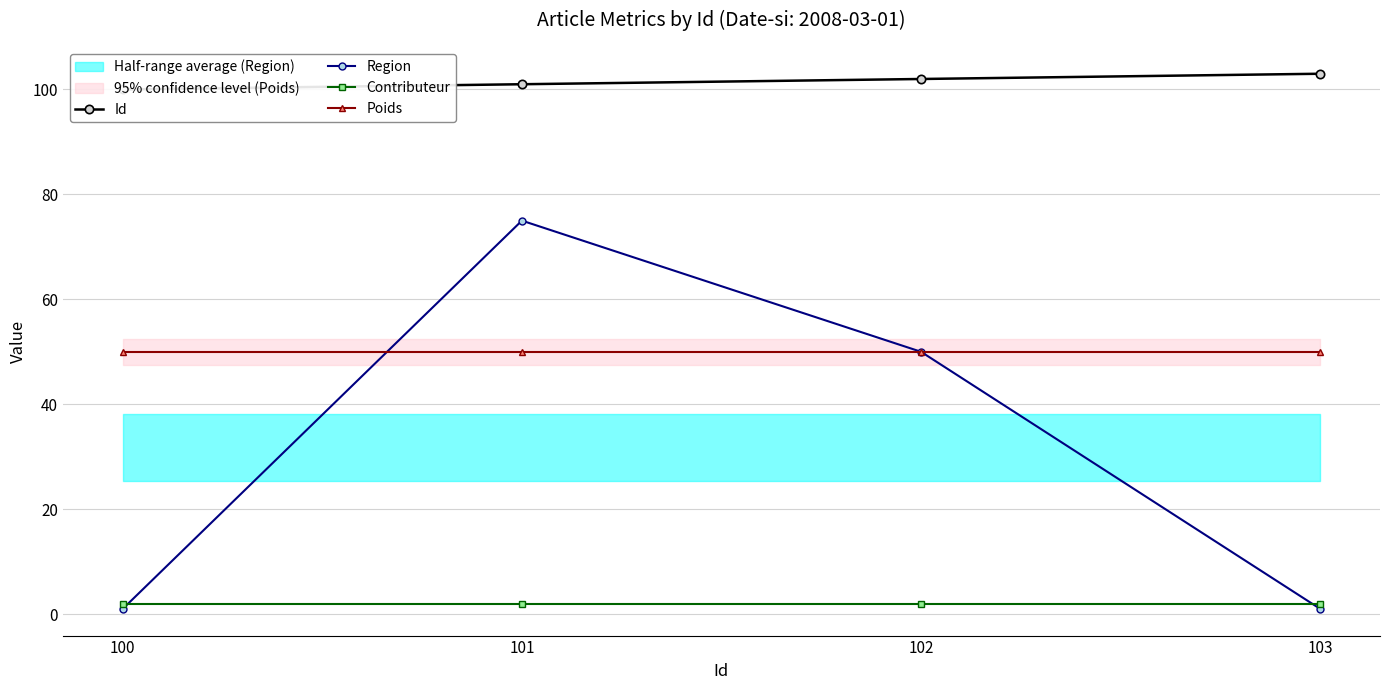

Between 100 and 101, which series saw the biggest shift?

Region